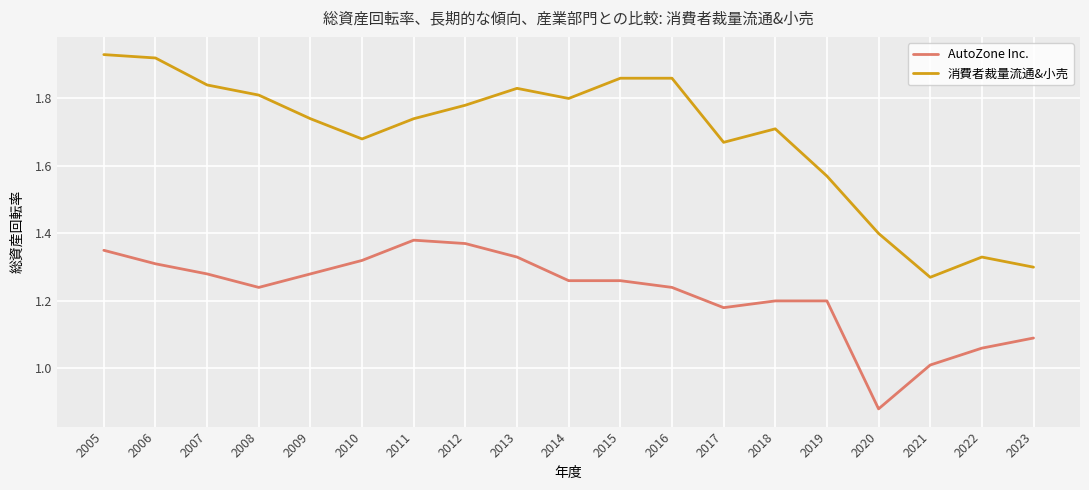

How many lines are shown in the chart?

2